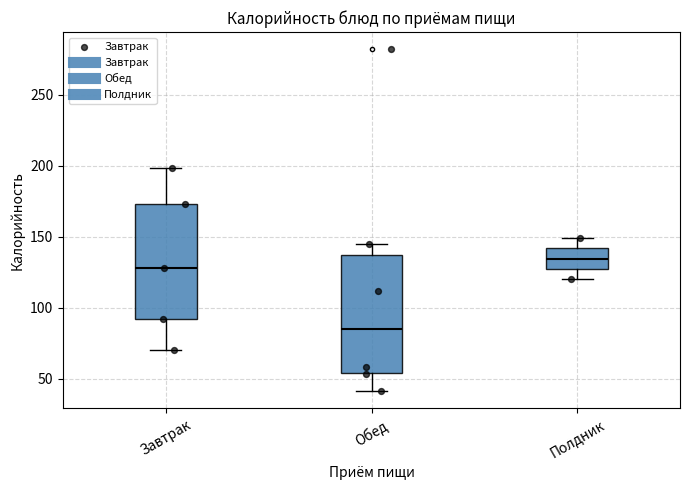

Reading left to right, transcribe this box plot: for each box, give where its median line is, the range the box spans, and where its two whiskers end, as read against the y-axis. The values are not printed on the chart, so give them approximately, as read against the axis.

Завтрак: median 130, box 90 to 175, whiskers 70 to 200
Обед: median 85, box 55 to 135, whiskers 40 to 145
Полдник: median 135, box 125 to 140, whiskers 120 to 150